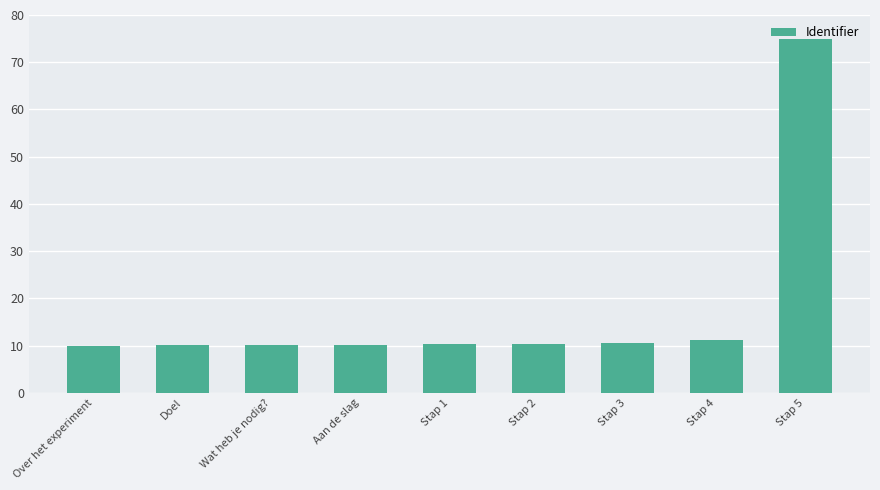

Approximately how many times larger is the value at Stap 4 compared to Stap 3?

1.1